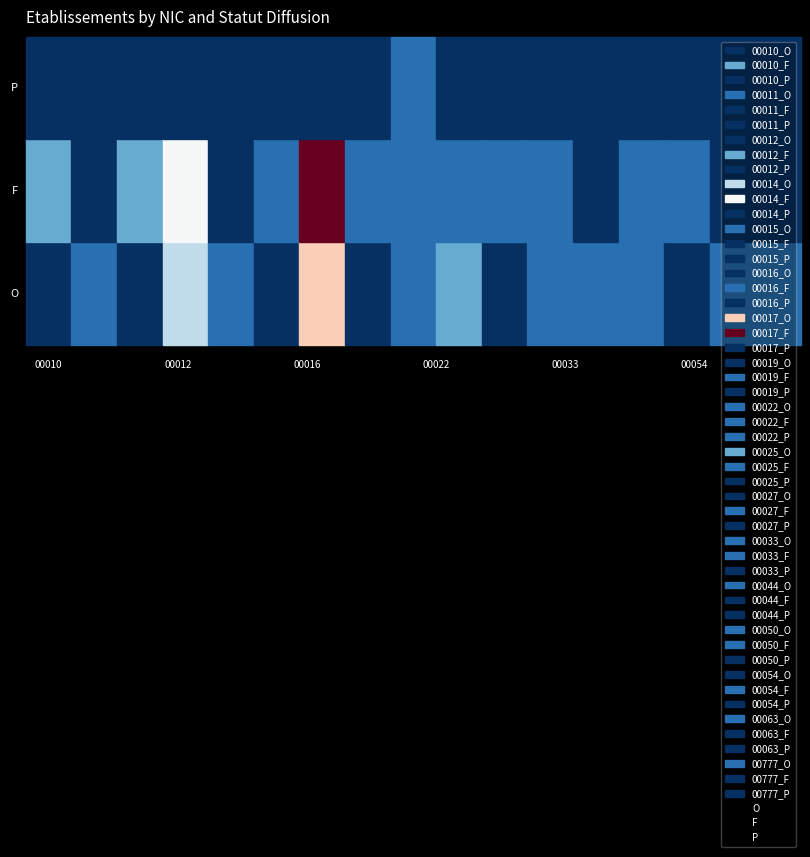

What is the highest value of the F series?

8